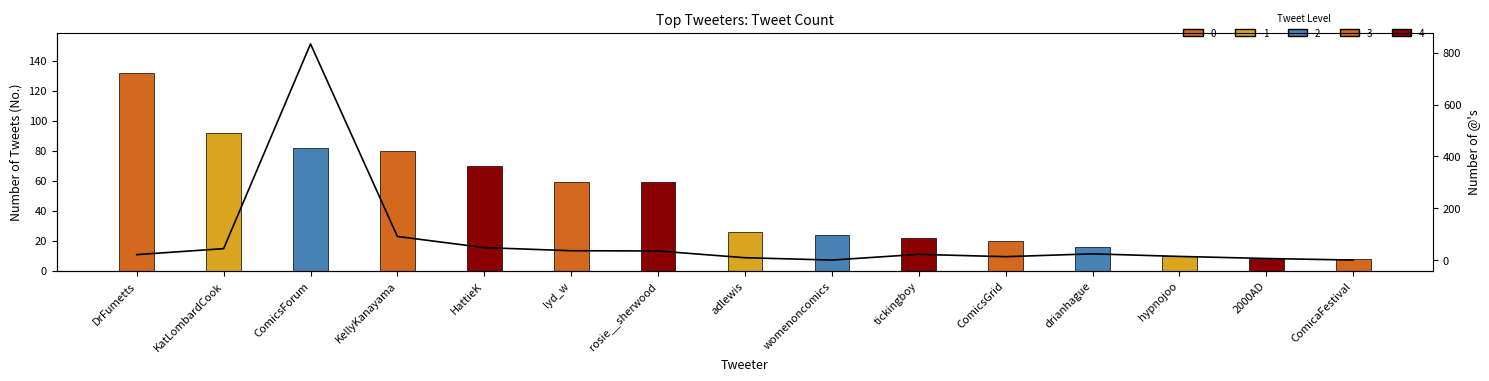

Reading left to right, transcribe all the data shown in this chart.

DrFumetts=21	KatLombardCook=44	ComicsForum=834	KellyKanayama=91	HattieK=48	lyd_w=36	rosie__sherwood=35	adlewis=9	womenoncomics=0	tickingboy=22	ComicsGrid=13	drianhague=24	hypnojoo=14	2000AD=6	ComicaFestival=0